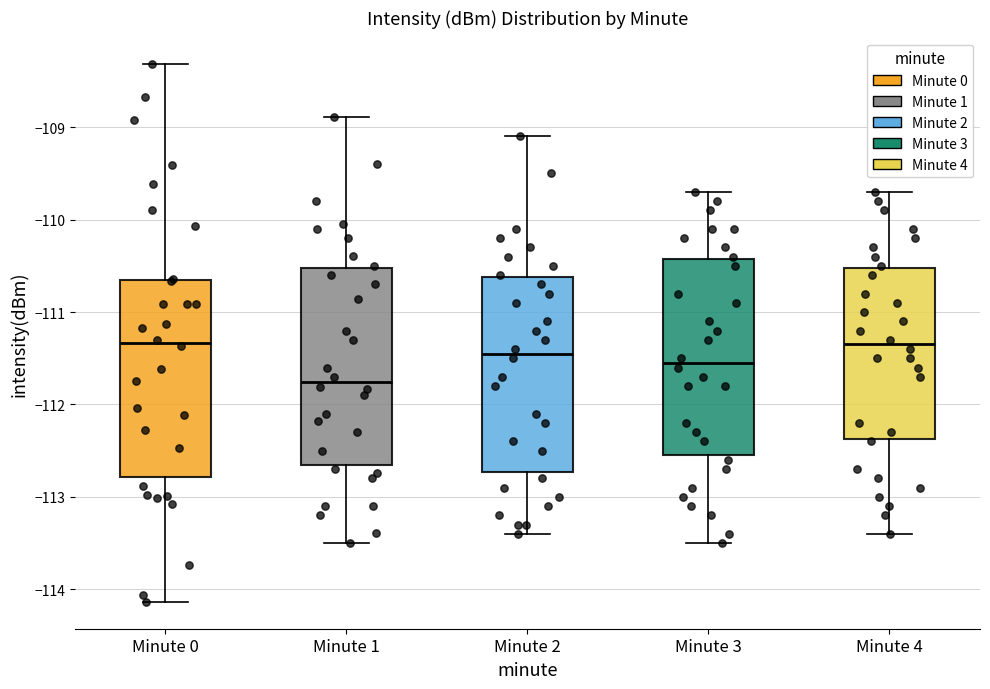

Reading left to right, transcribe this box plot: for each box, give where its median line is, the range the box spans, and where its two whiskers end, as read against the y-axis. The values are not printed on the chart, so give them approximately, as read against the axis.

Minute 0: median -111.3, box -112.8 to -110.7, whiskers -114.1 to -108.3
Minute 1: median -111.8, box -112.6 to -110.5, whiskers -113.5 to -108.9
Minute 2: median -111.4, box -112.7 to -110.6, whiskers -113.4 to -109.1
Minute 3: median -111.5, box -112.5 to -110.4, whiskers -113.5 to -109.7
Minute 4: median -111.3, box -112.4 to -110.5, whiskers -113.4 to -109.7